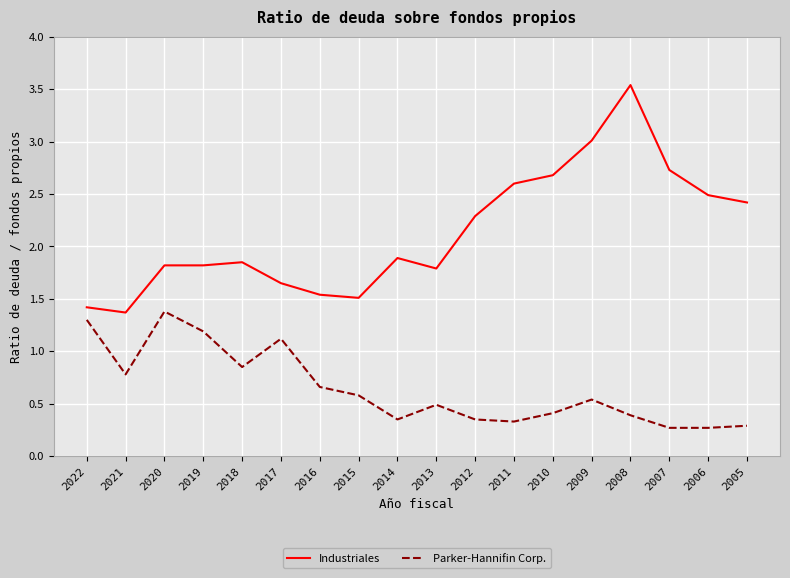

Is it true that Industriales equals 1.8 at 2013?

True